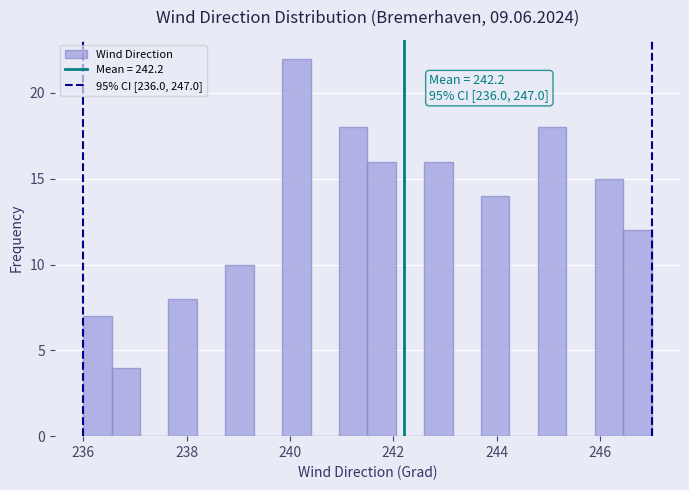

Read against the x-axis, roughly where is the centre of the tallest bar?

240.2